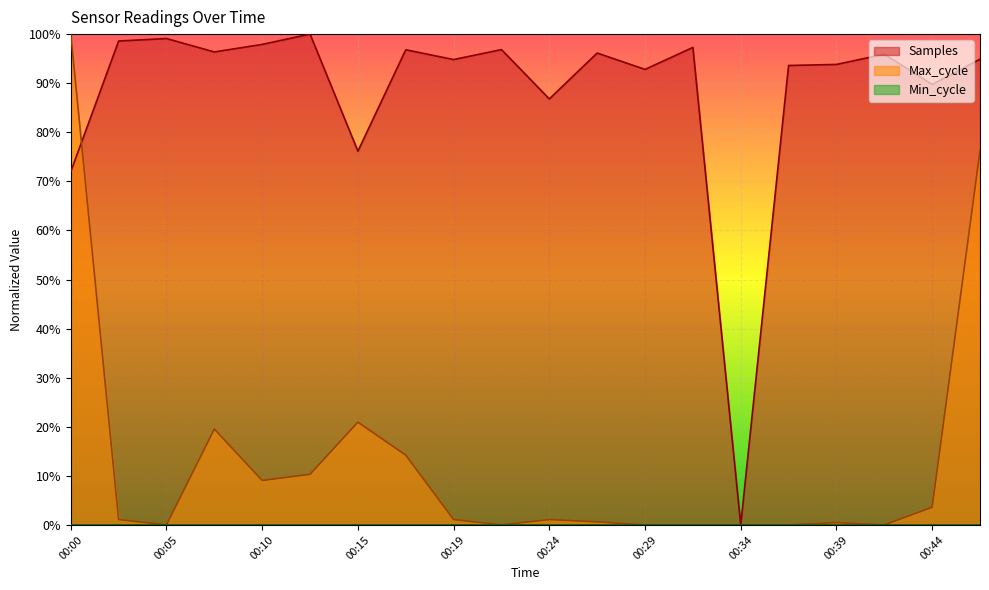

Is it true that Samples equals 76.1 at 00:15?

True